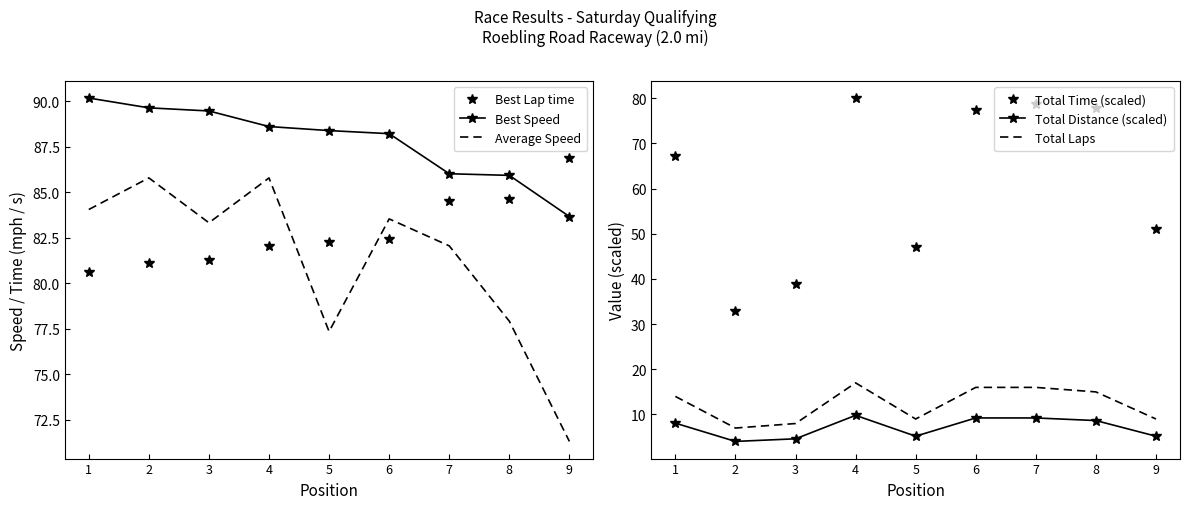

How many data points in Total Laps are less than 14?

4